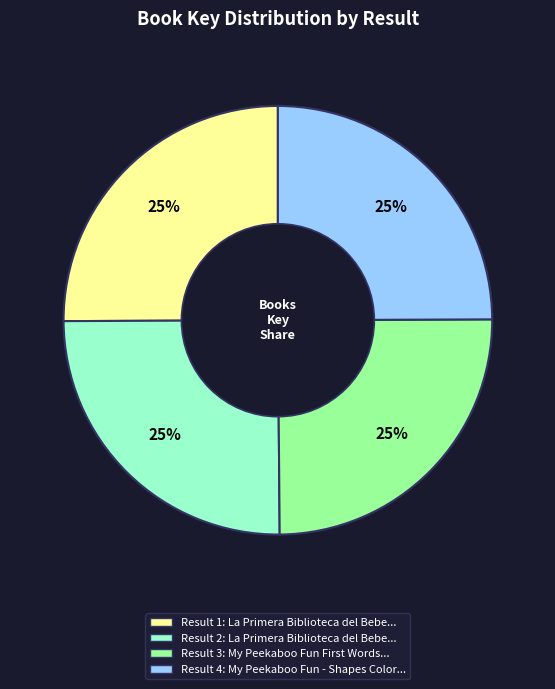

Is there a majority slice in this chart?

No